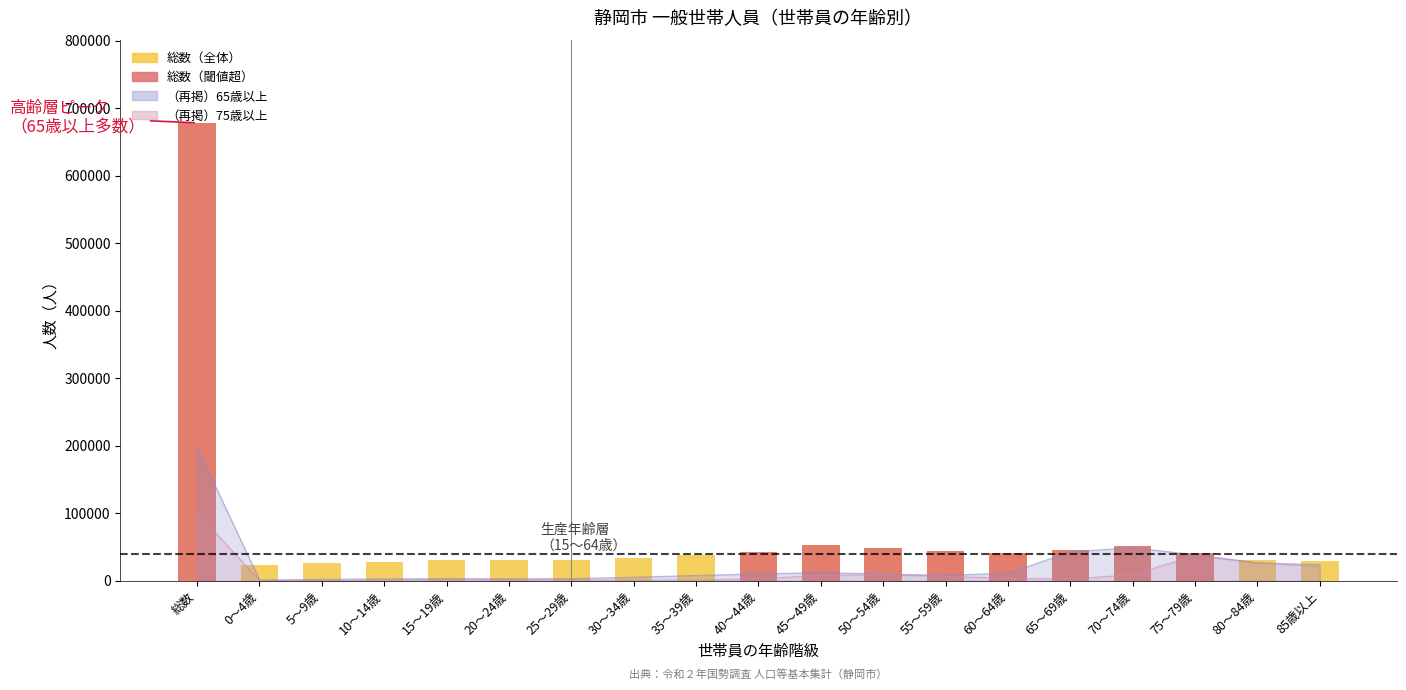

What is the difference between the values at 45～49歳 and 総数?

624888